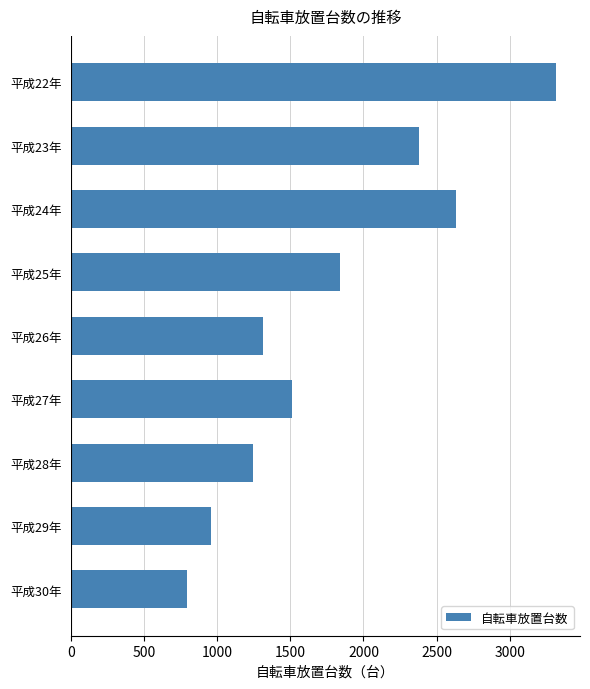

Rank the categories by value from lowest to highest.

平成30年, 平成29年, 平成28年, 平成26年, 平成27年, 平成25年, 平成23年, 平成24年, 平成22年